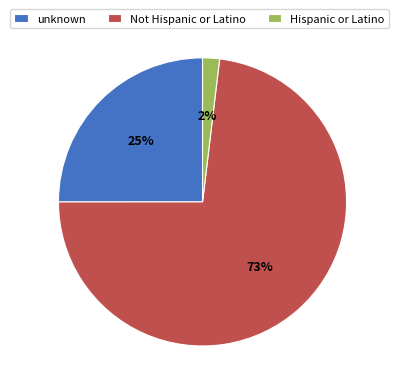

What is the majority slice?

Not Hispanic or Latino